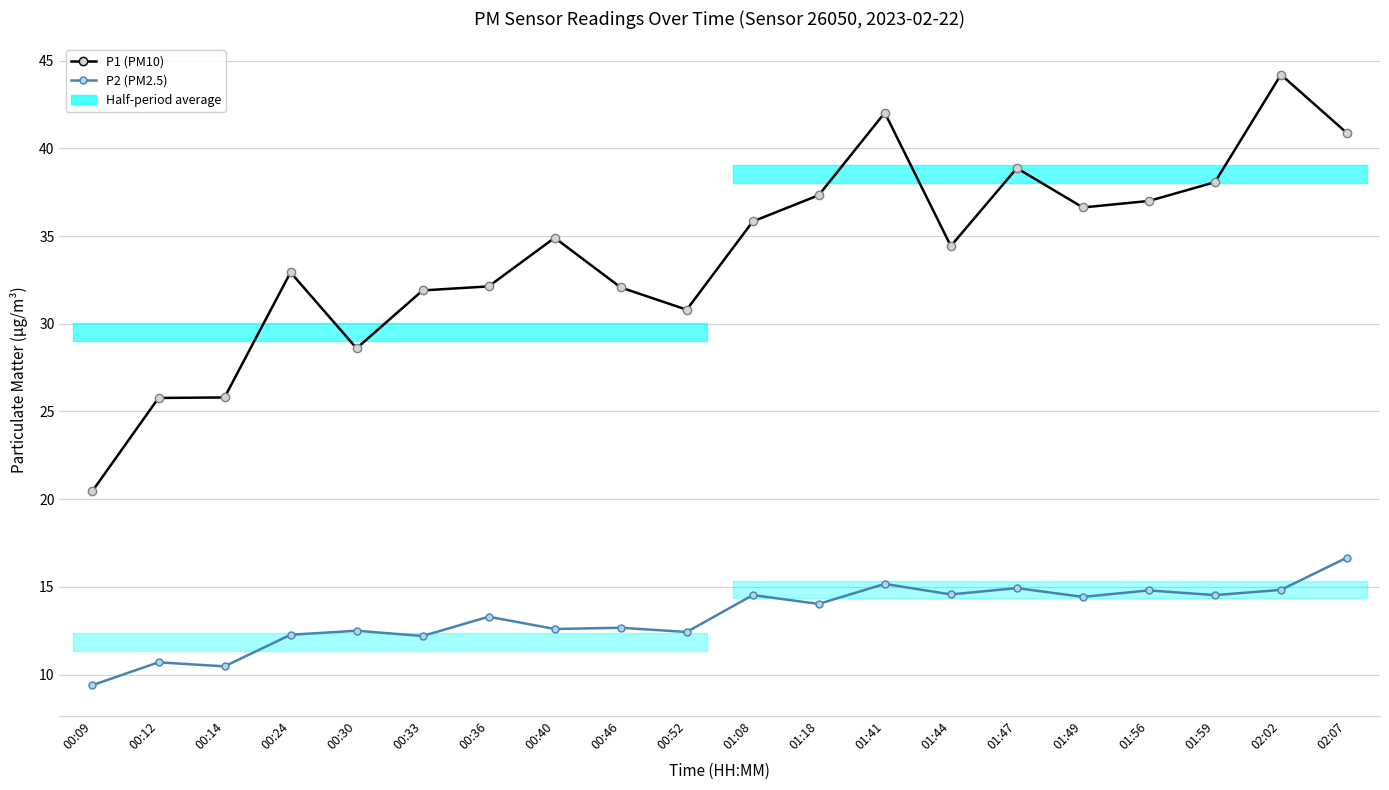

Reading left to right, transcribe all the data shown in this chart.

P1 (PM10): 00:09=20.5	00:12=25.8	00:14=25.8	00:24=32.9	00:30=28.6	00:33=31.9	00:36=32.1	00:40=34.9	00:46=32.1	00:52=30.8	01:08=35.8	01:18=37.3	01:41=42.0	01:44=34.4	01:47=38.9	01:49=36.6	01:56=37.0	01:59=38.1	02:02=44.2	02:07=40.9
P2 (PM2.5): 00:09=9.4	00:12=10.7	00:14=10.5	00:24=12.3	00:30=12.5	00:33=12.2	00:36=13.3	00:40=12.6	00:46=12.7	00:52=12.4	01:08=14.5	01:18=14.0	01:41=15.2	01:44=14.6	01:47=14.9	01:49=14.4	01:56=14.8	01:59=14.5	02:02=14.8	02:07=16.7